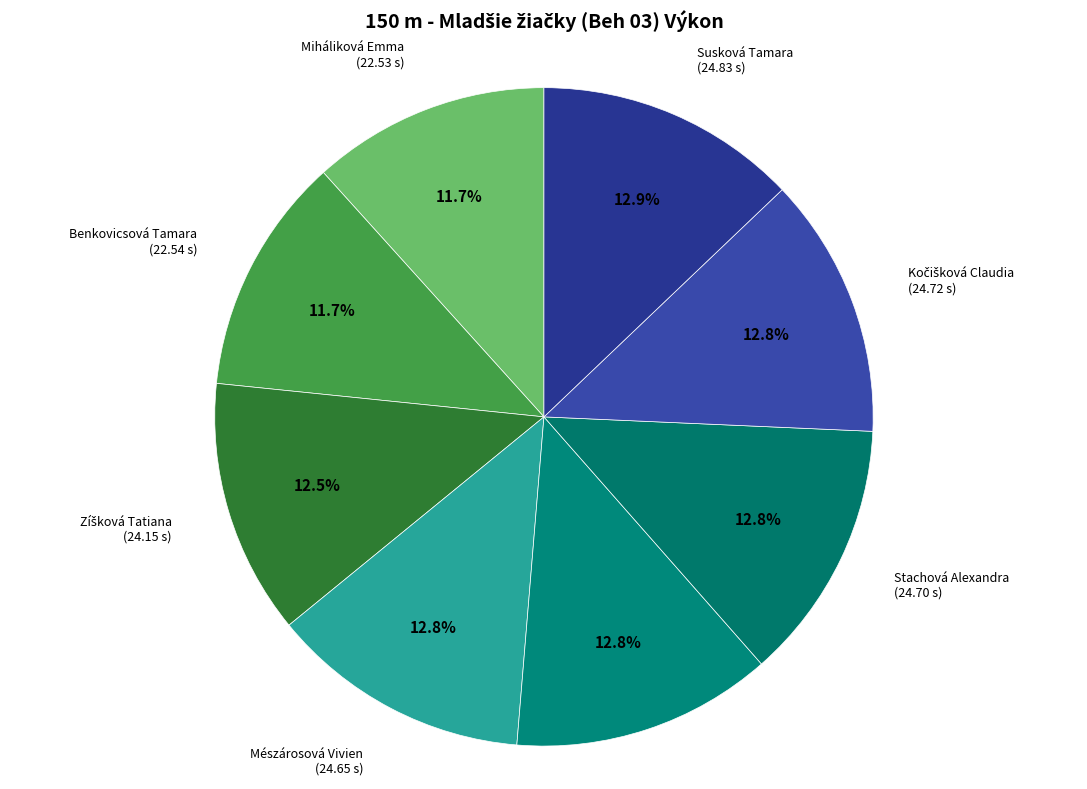

What portion of the pie excludes Mészárosová Vivien?

87.2%